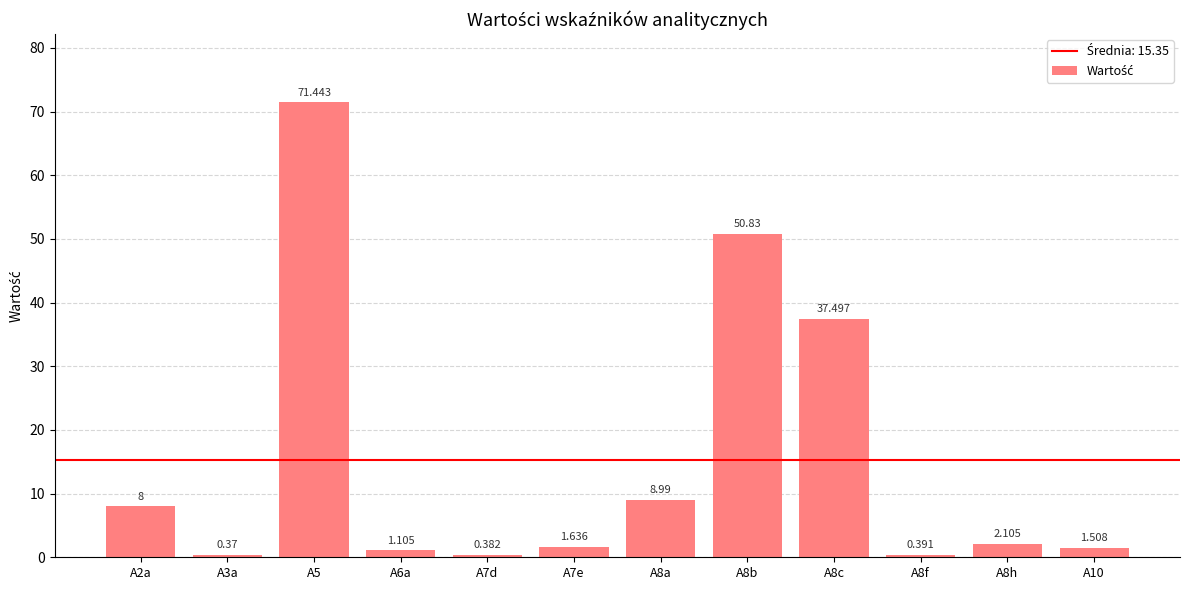

Are the bars horizontal?

No